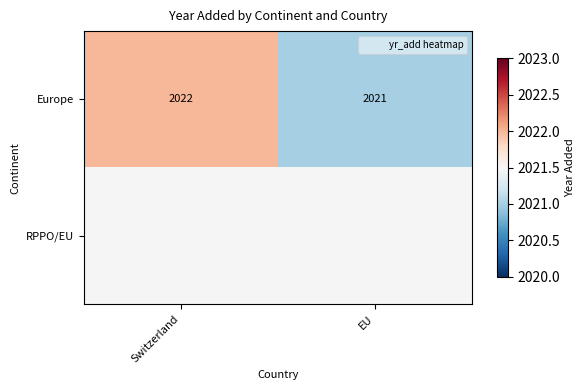

What is the sum of all Europe values?

4043